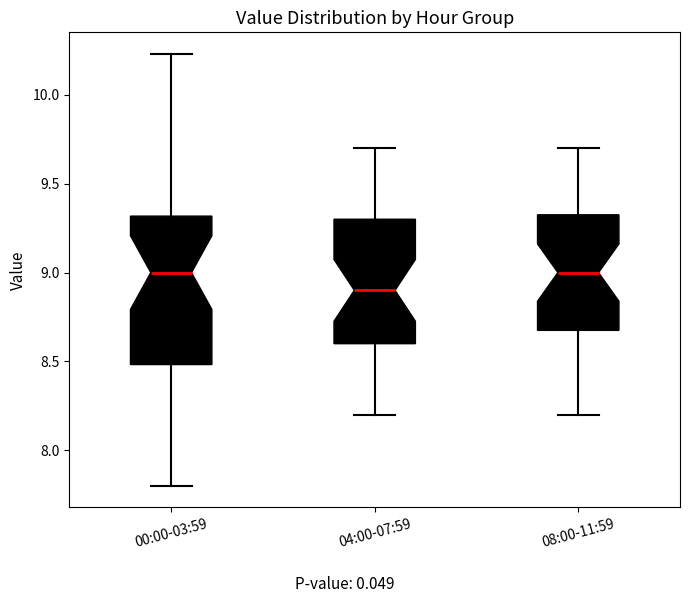

Where is the upper edge of the box for 08:00-11:59 on the y-axis? The values are not printed on the chart, so give them approximately, as read against the axis.

9.35